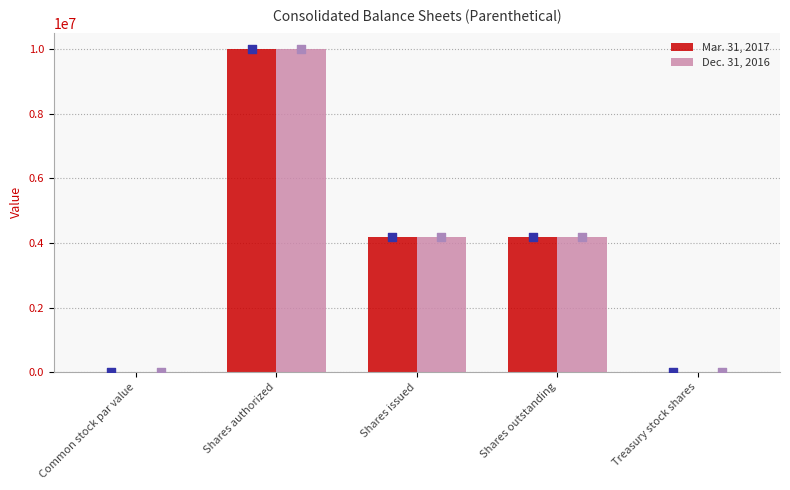

Which series has the largest total across all categories?

Mar. 31, 2017